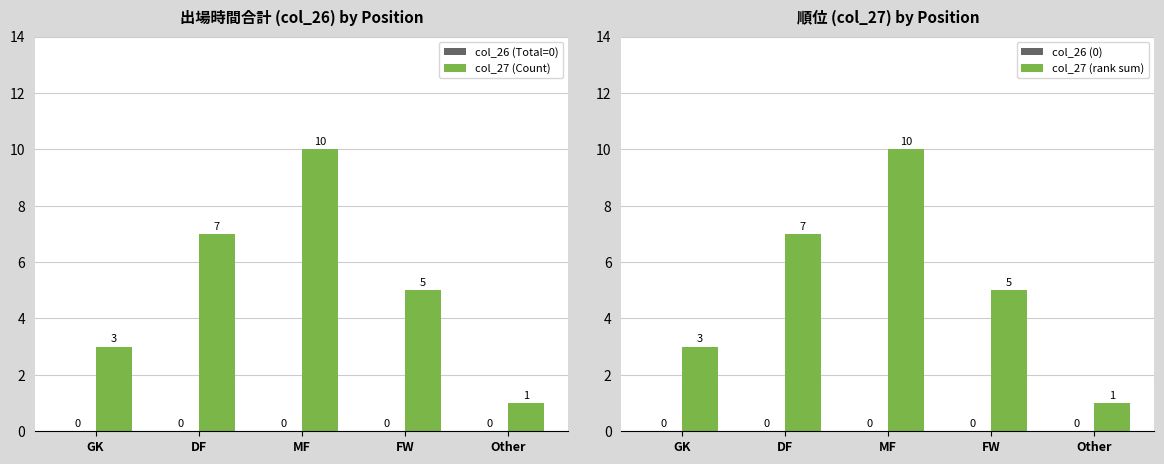

How many bars are there in total?

20